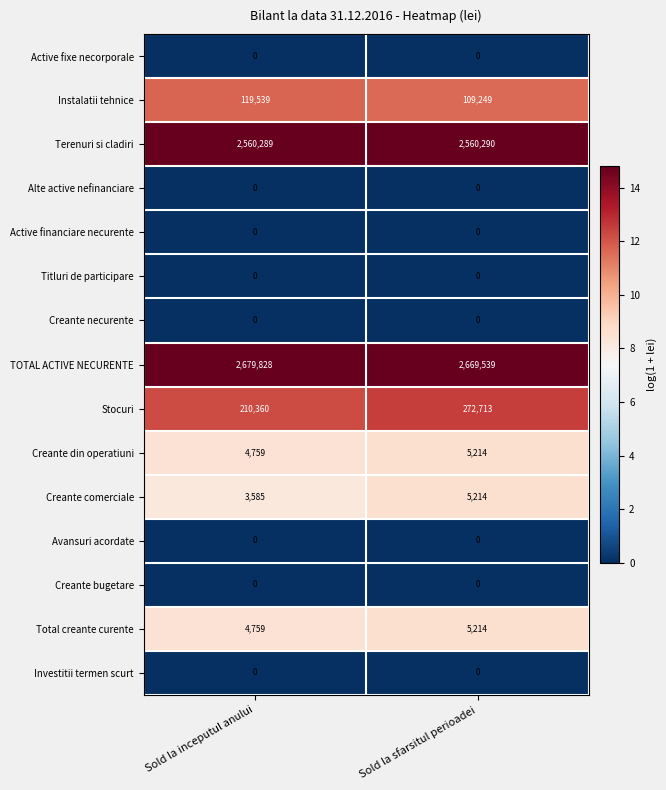

Count the number of data series in this chart.

15